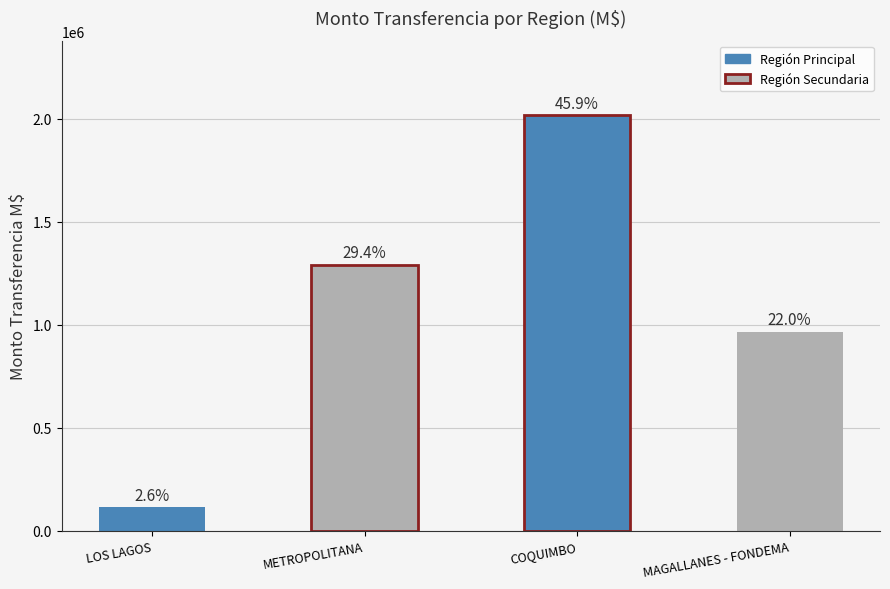

List the labels in order of value, smallest first.

LOS LAGOS, MAGALLANES - FONDEMA, METROPOLITANA, COQUIMBO